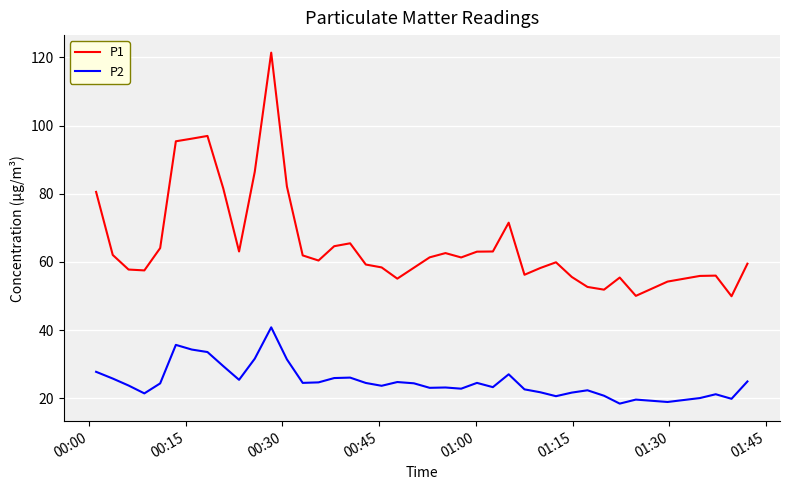

Which series has the largest total across all categories?

P1